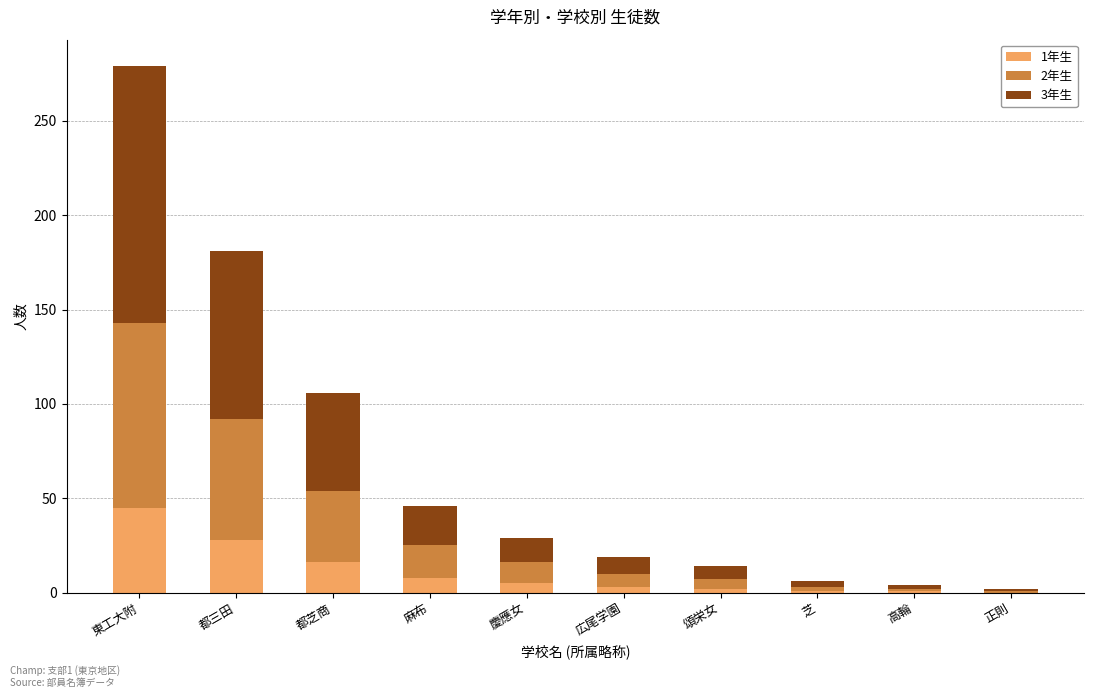

Are the bars grouped side by side (vs. stacked)?

No